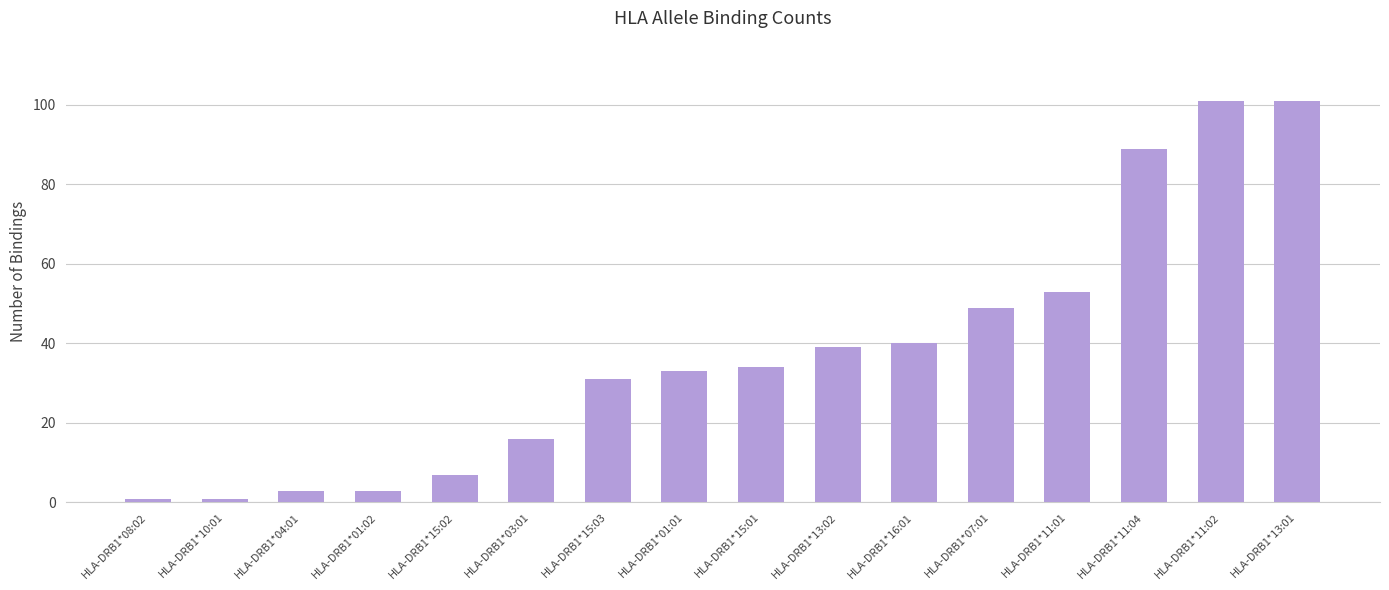

Reading right to left, extract all data points from this chart.

101	101	89	53	49	40	39	34	33	31	16	7	3	3	1	1